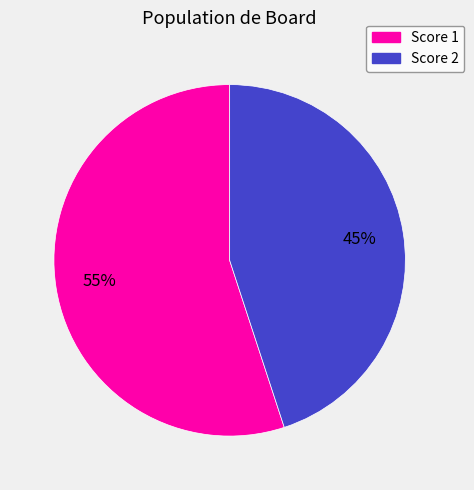

To the nearest percent, what is the difference between the largest and smallest slice percentages?

10%